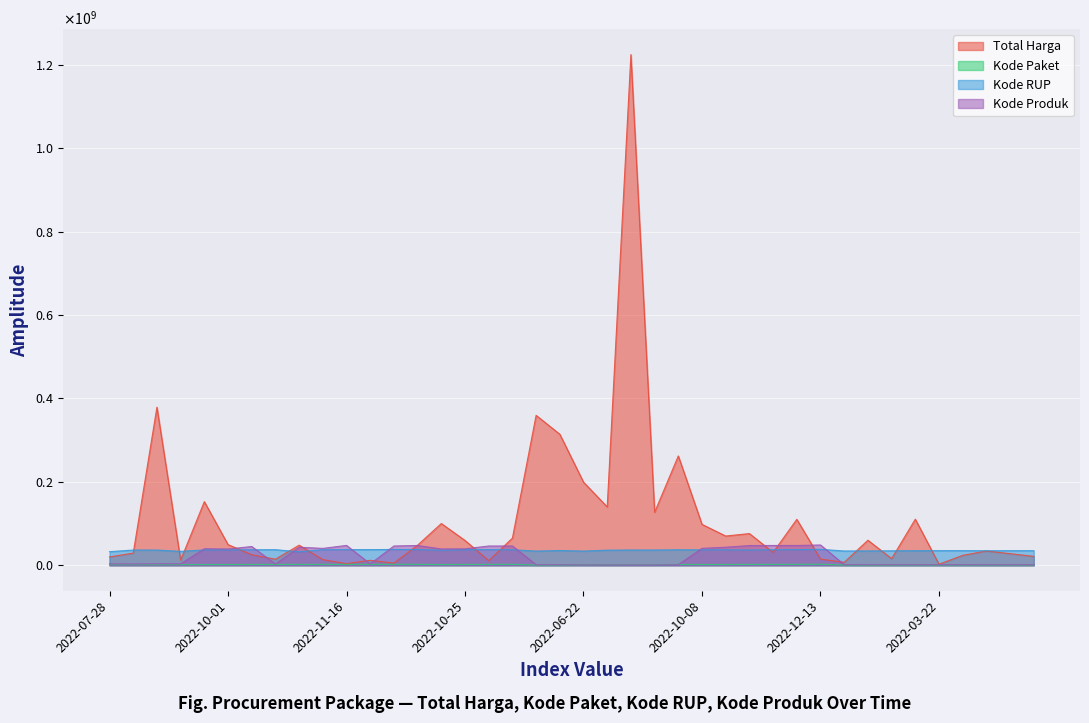

True or false: Kode RUP has a value of 36396663 at 2022-08-15.

True